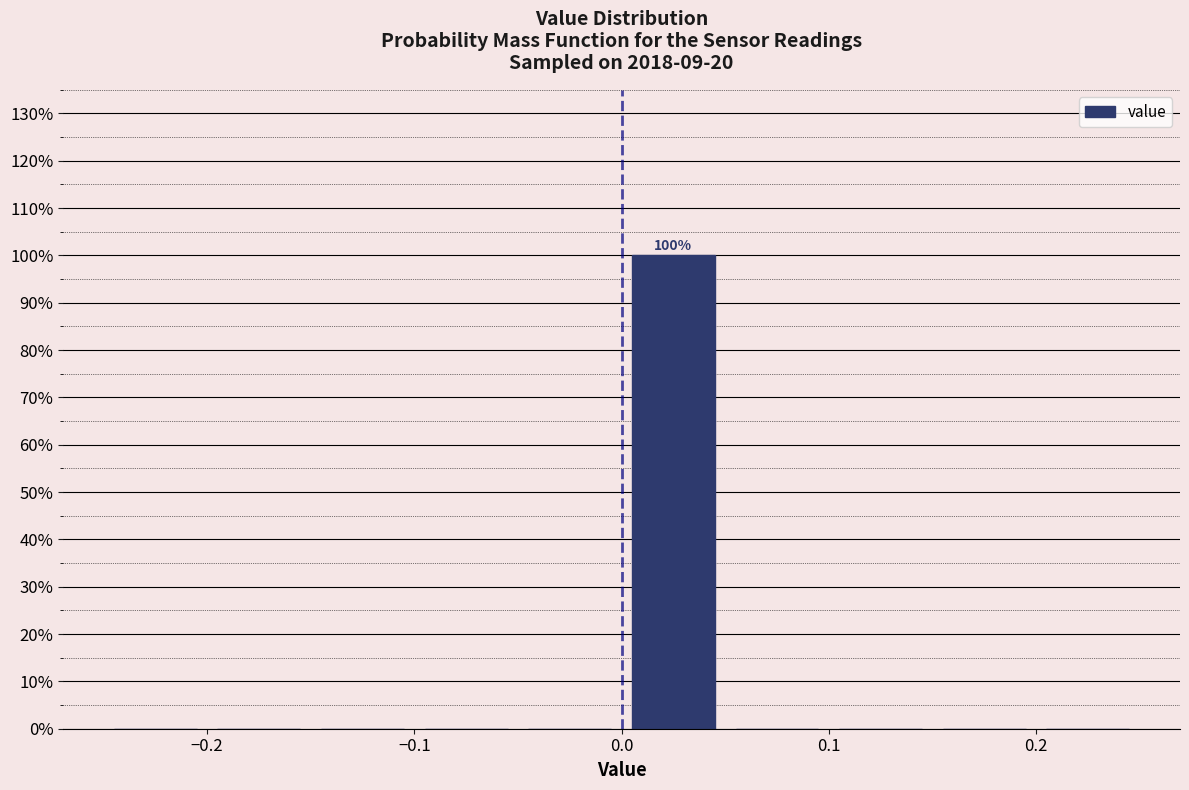

Which range on the x-axis has the tallest bar?

0.00 to 0.05